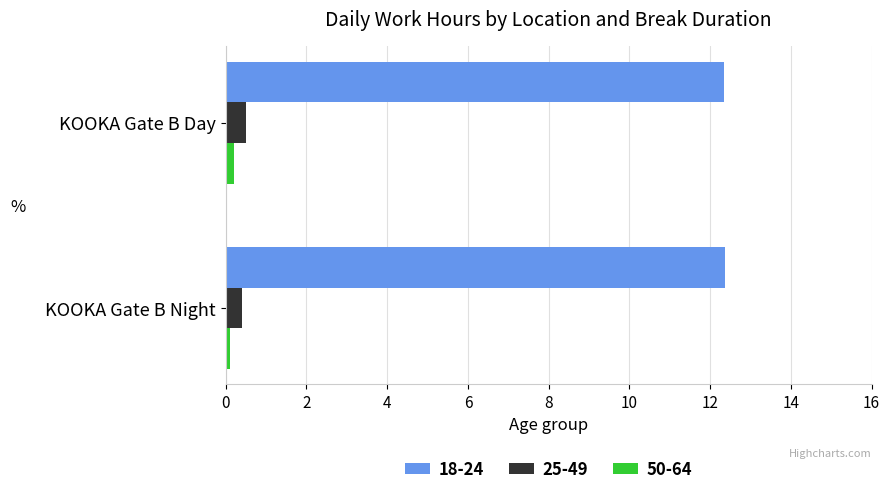

Which series has the largest total across all categories?

18-24